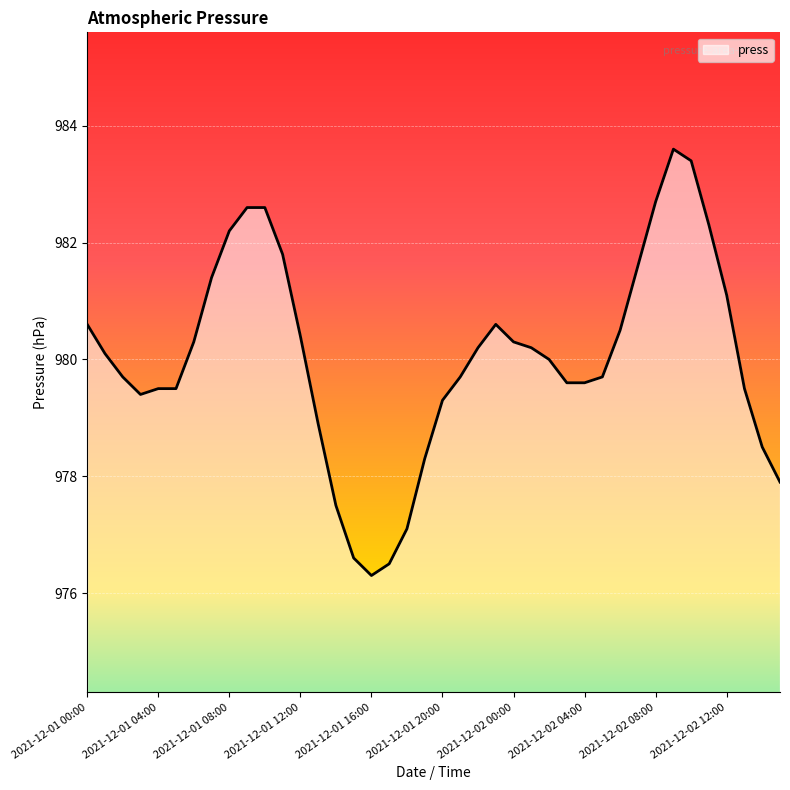

True or false: there are more than 1 points higher than both neighbors.

True